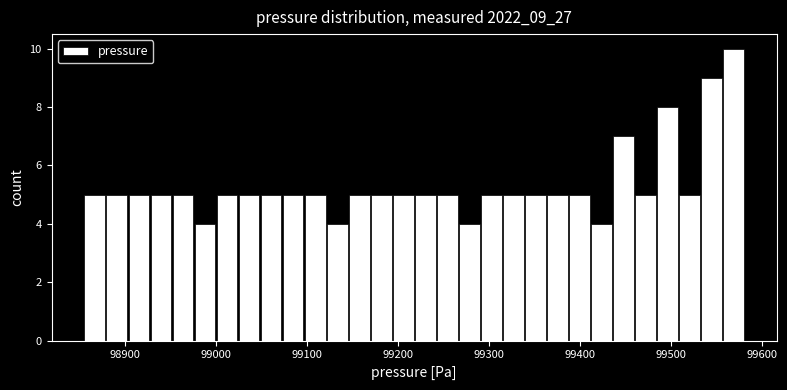

Read against the x-axis, roughly where is the centre of the tallest bar?

99570